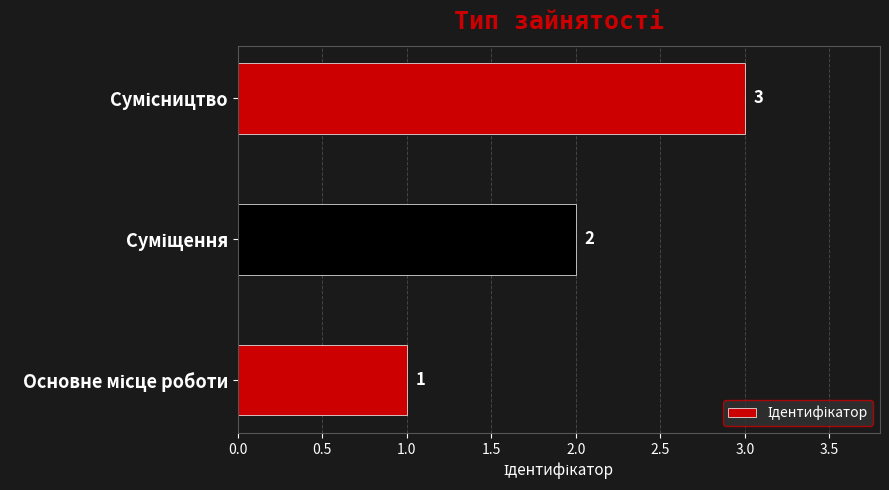

What is the maximum value shown in the chart?

3